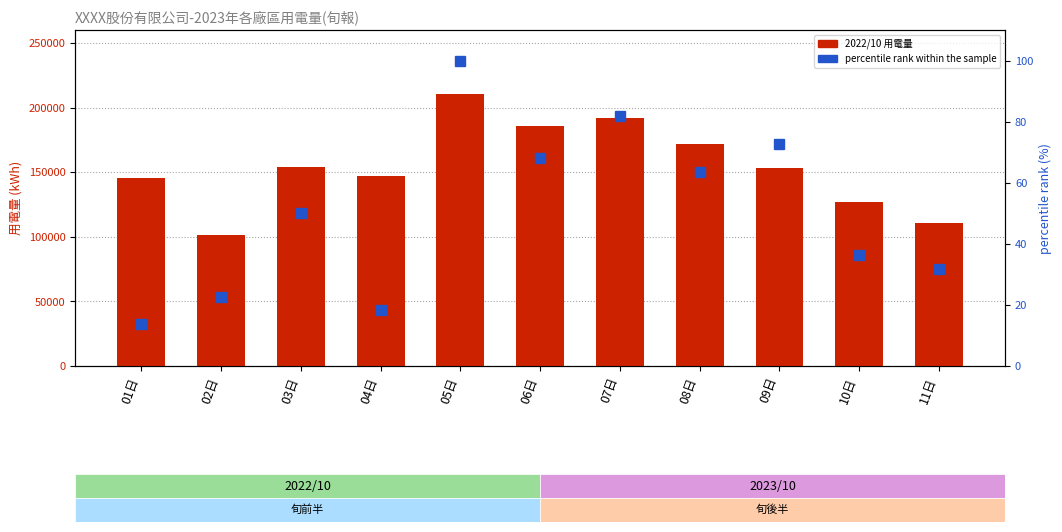

What is the sum of the percentile rank within the sample values at 10日 and 05日?

136.4